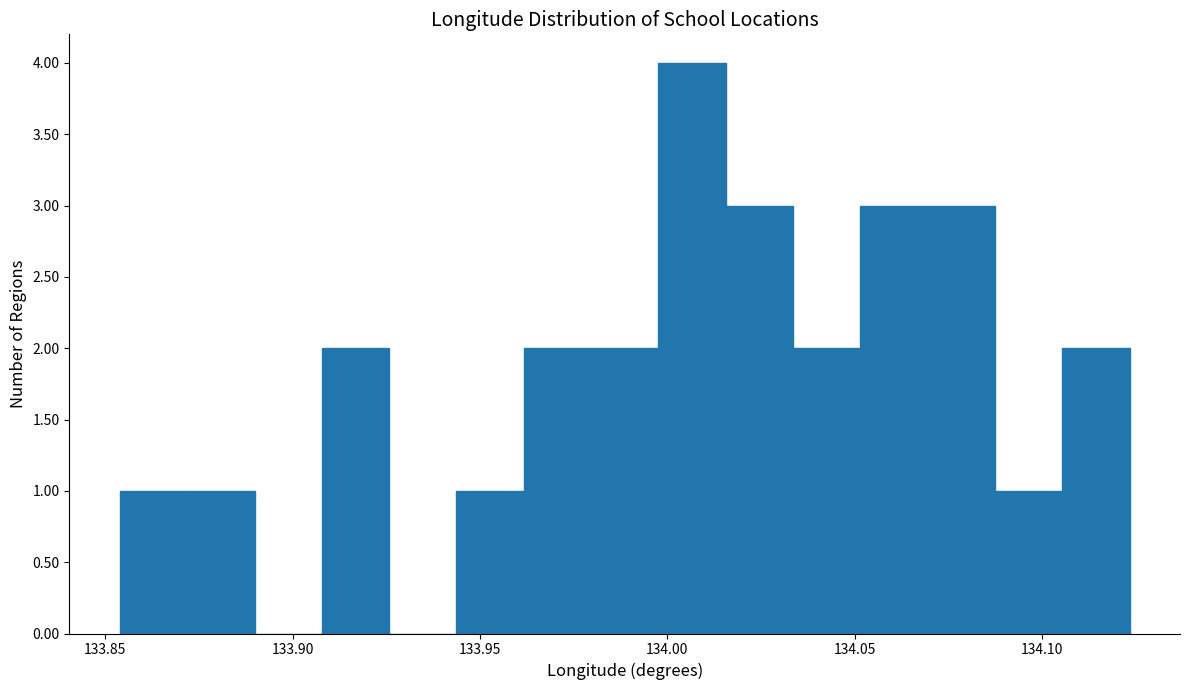

Around what value on the x-axis is the tallest bar? Give the approximate position of its centre, as read against the axis.

134.005